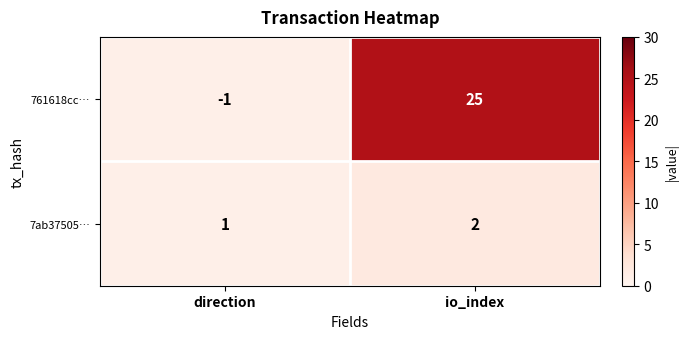

Where is 7ab37505… nearest to the value 1?

direction